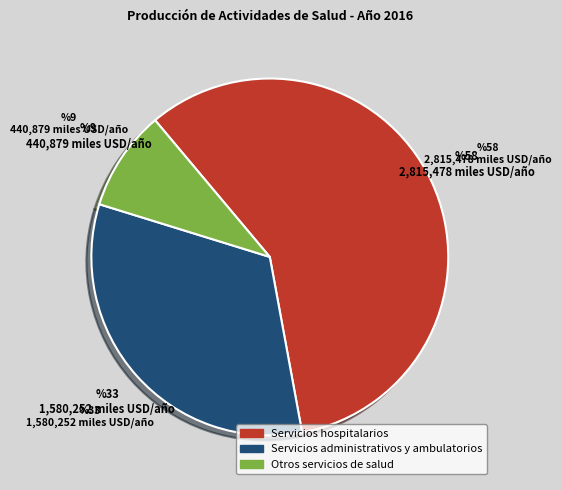

Count the number of slices in the pie.

3